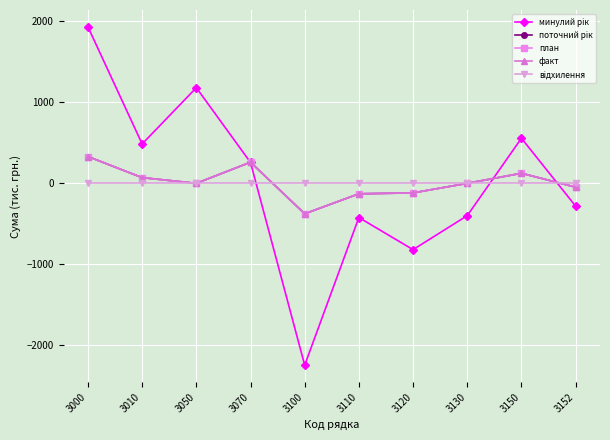

Does the chart have visible grid lines?

Yes